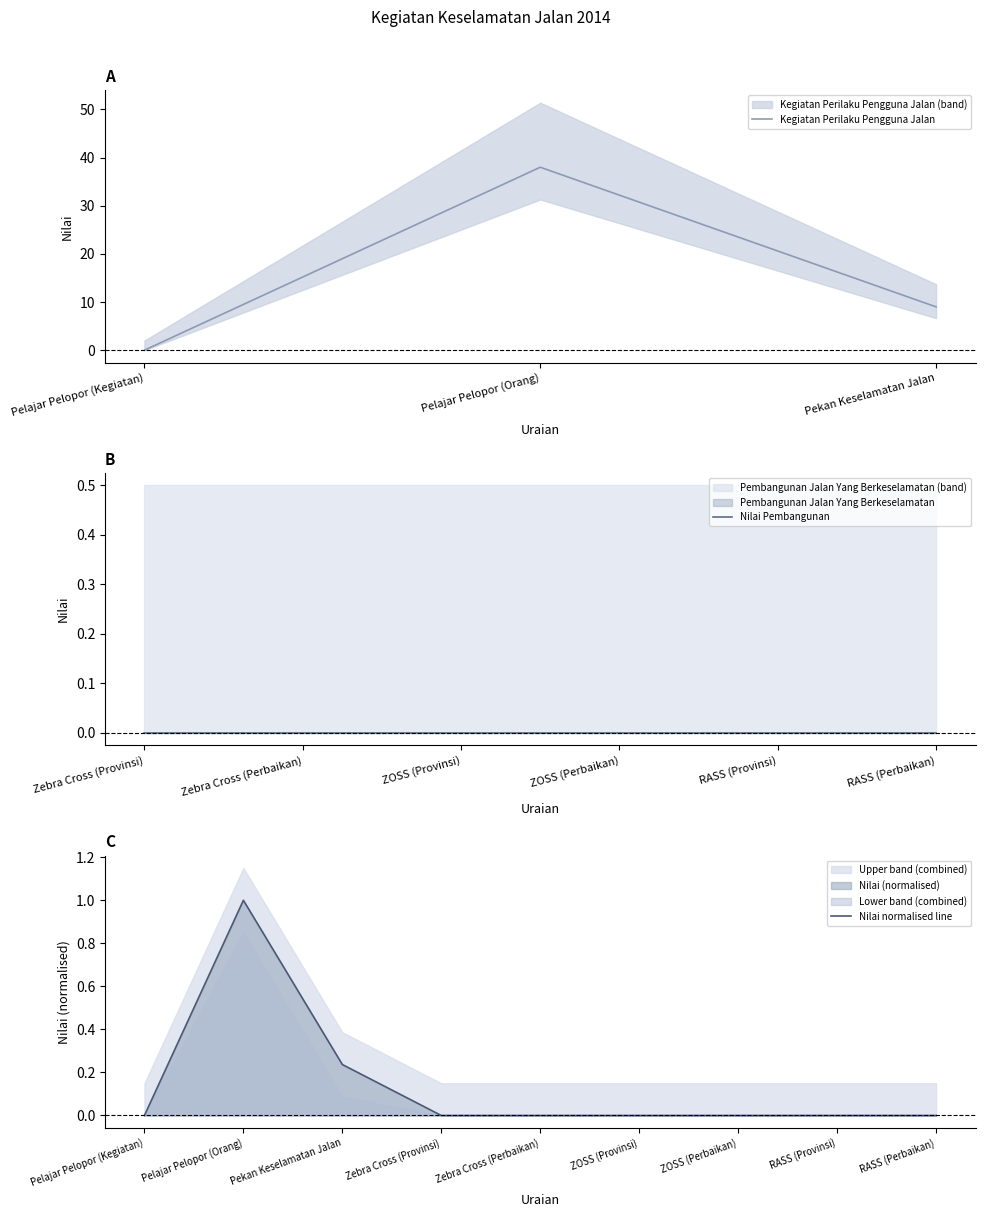

What is the difference between the maximum and minimum values?

38